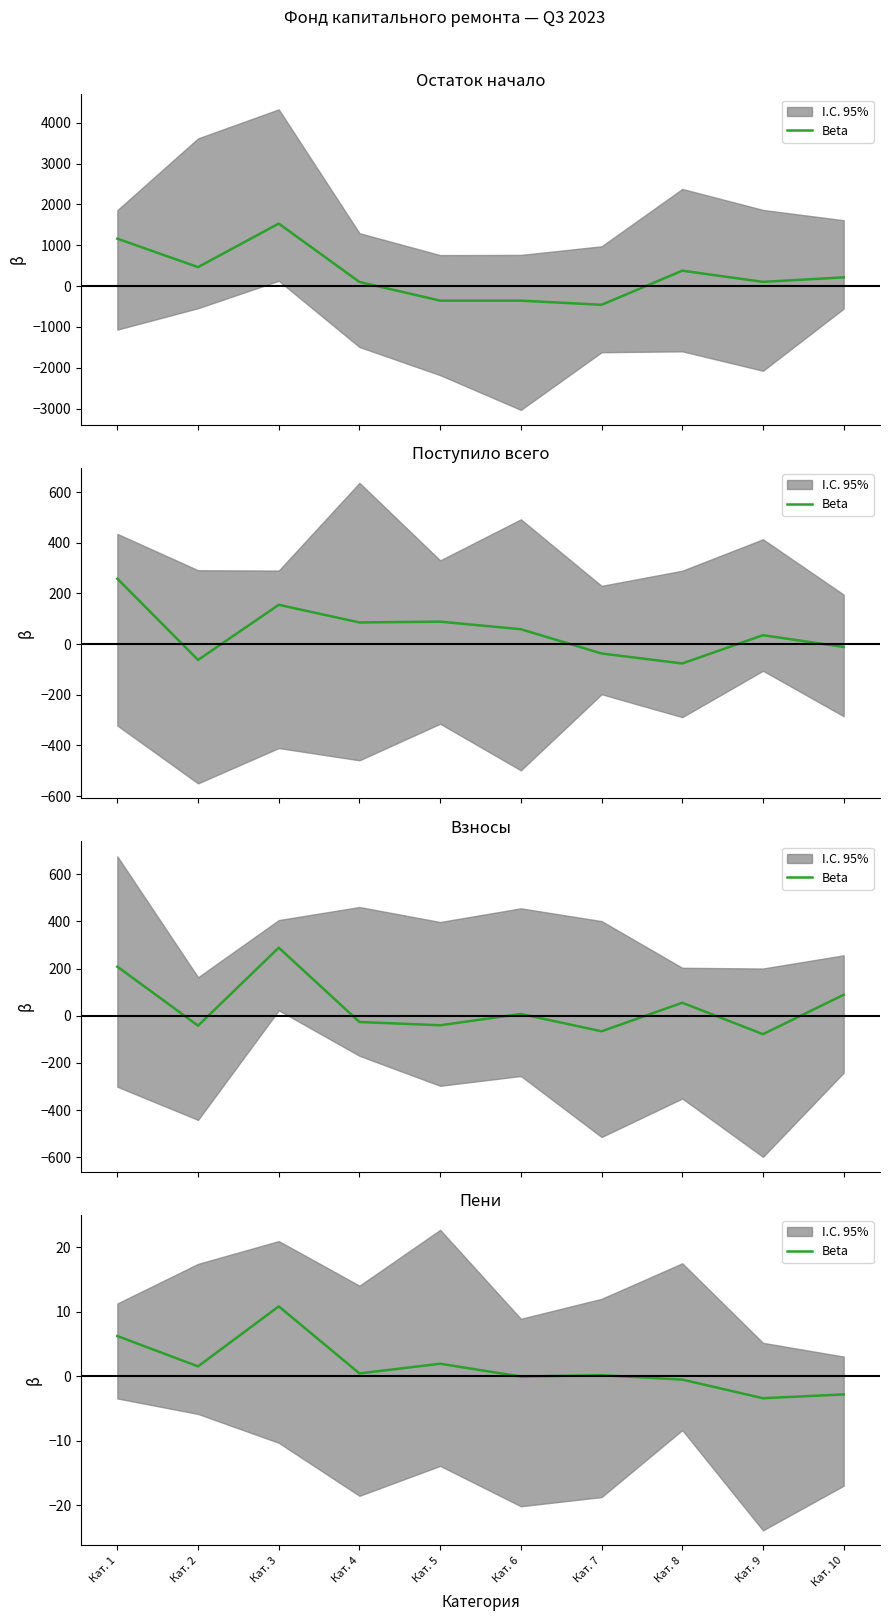

Reading left to right, what are all the values shown in this chart?

Кат. 1=6.2	Кат. 2=1.5	Кат. 3=10.8	Кат. 4=0.4	Кат. 5=1.9	Кат. 6=-0.0	Кат. 7=0.2	Кат. 8=-0.5	Кат. 9=-3.4	Кат. 10=-2.8